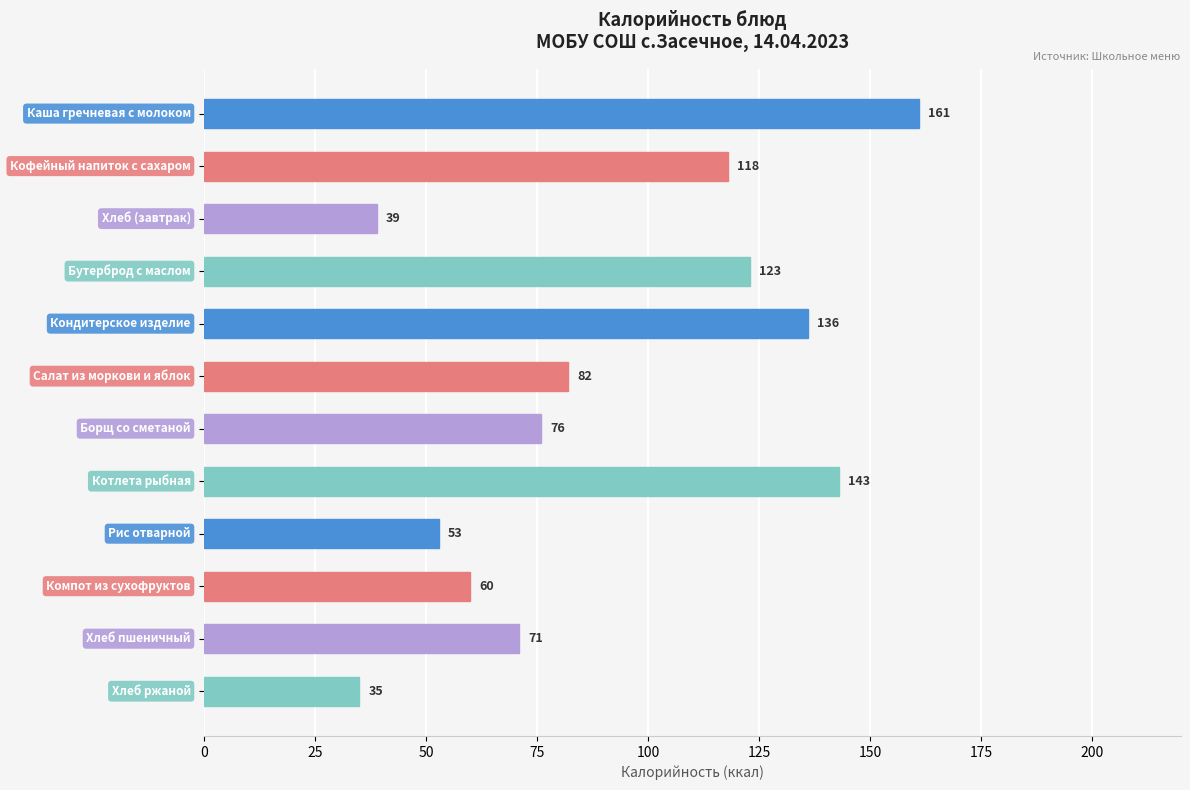

Reading bottom to top, list all the values displayed in this chart.

35	71	60	53	143	76	82	136	123	39	118	161